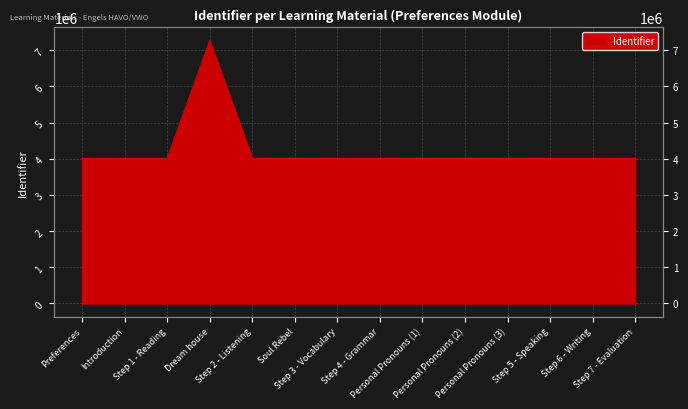

What is the maximum value shown in the chart?

7266617